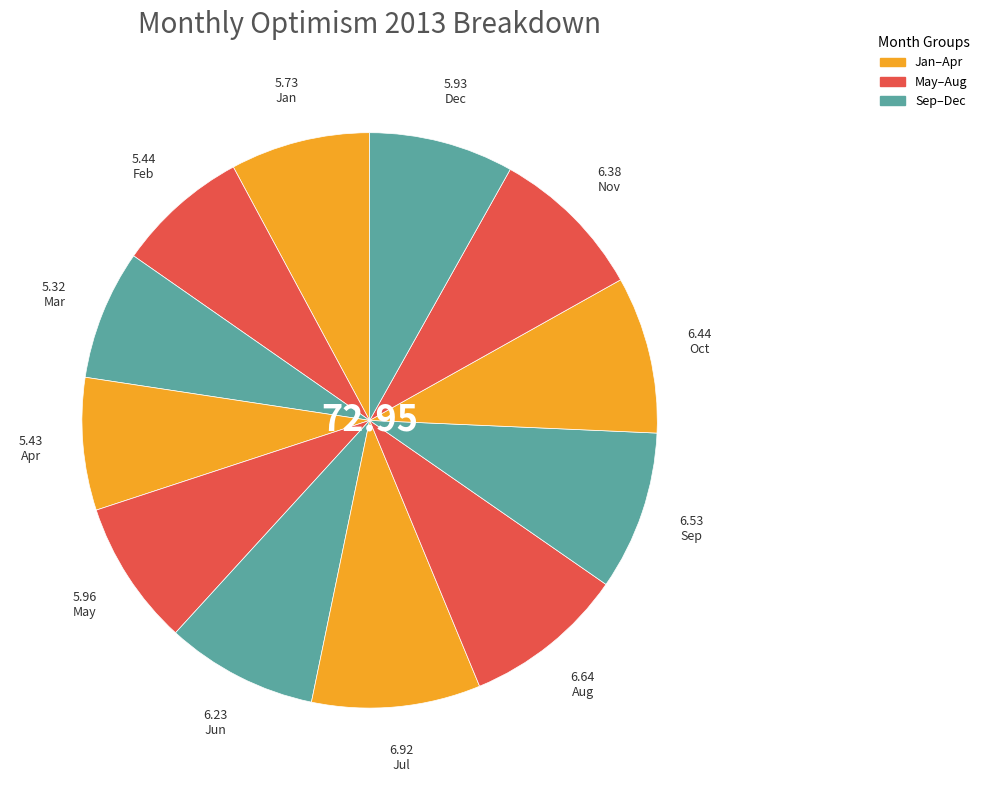

Is Aug the majority of the pie?

No